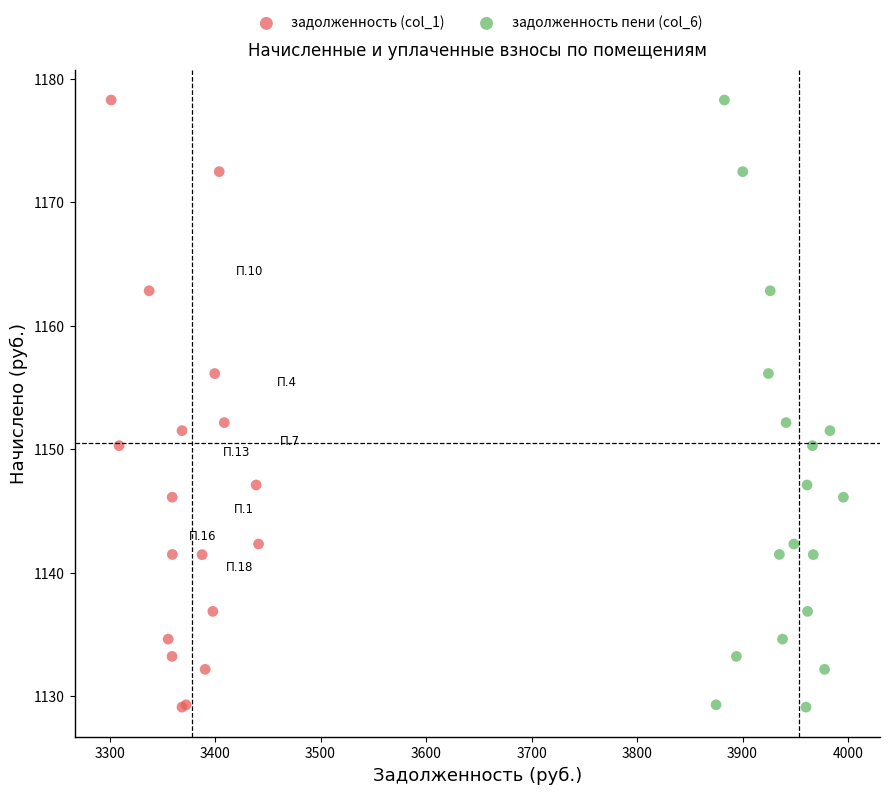

What are all the series names shown in the legend?

задолженность (col_1), задолженность пени (col_6)